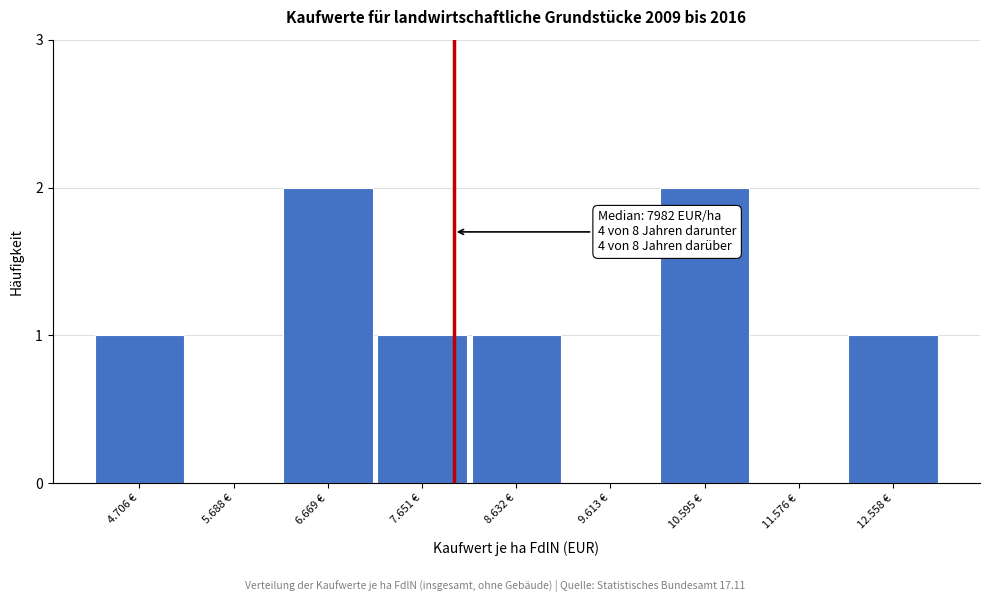

Reading left to right, list all the values displayed in this chart.

4.706 €=1	5.688 €=0	6.669 €=2	7.651 €=1	8.632 €=1	9.613 €=0	10.595 €=2	11.576 €=0	12.558 €=1